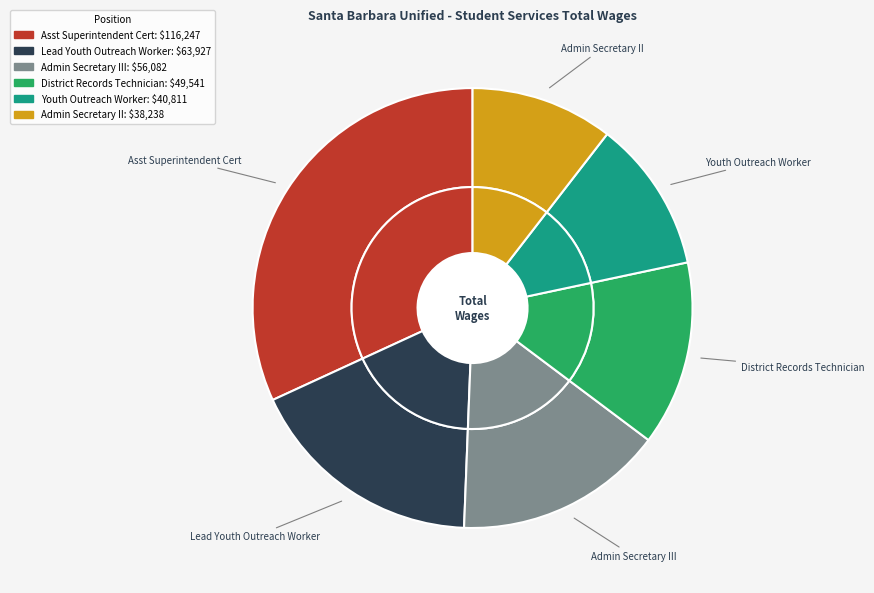

What is the change in value from Lead Youth Outreach Worker to Admin Secretary II?

-25689